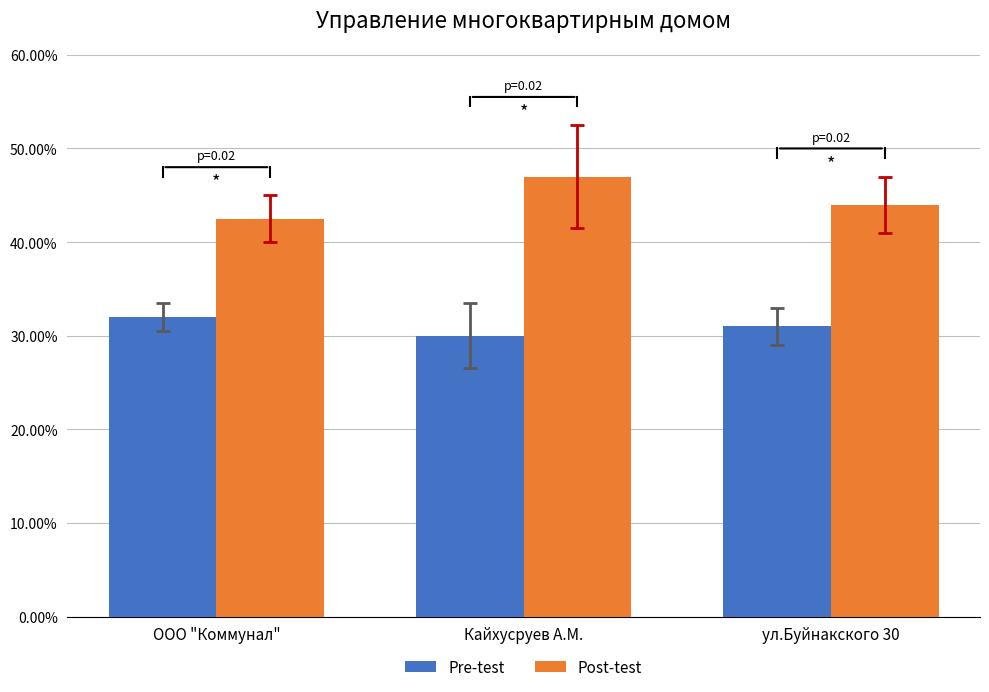

At ООО "Коммунал", list the series in order from largest to smallest.

Post-test, Pre-test